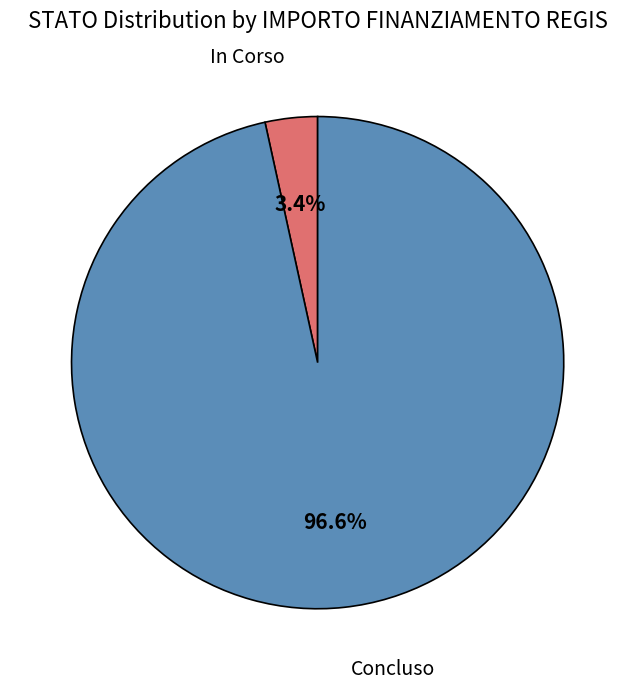

How many segments does this pie chart have?

2